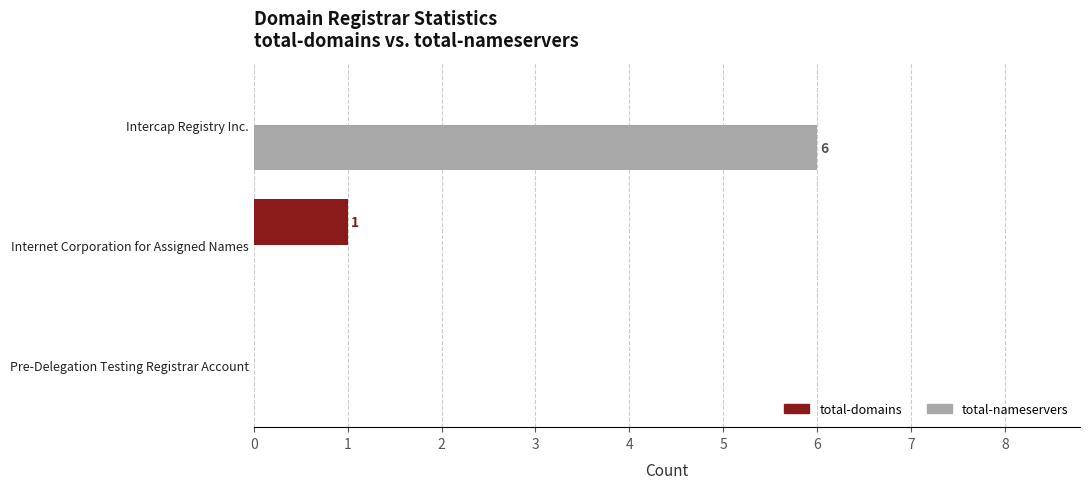

What is the greatest value displayed?

6